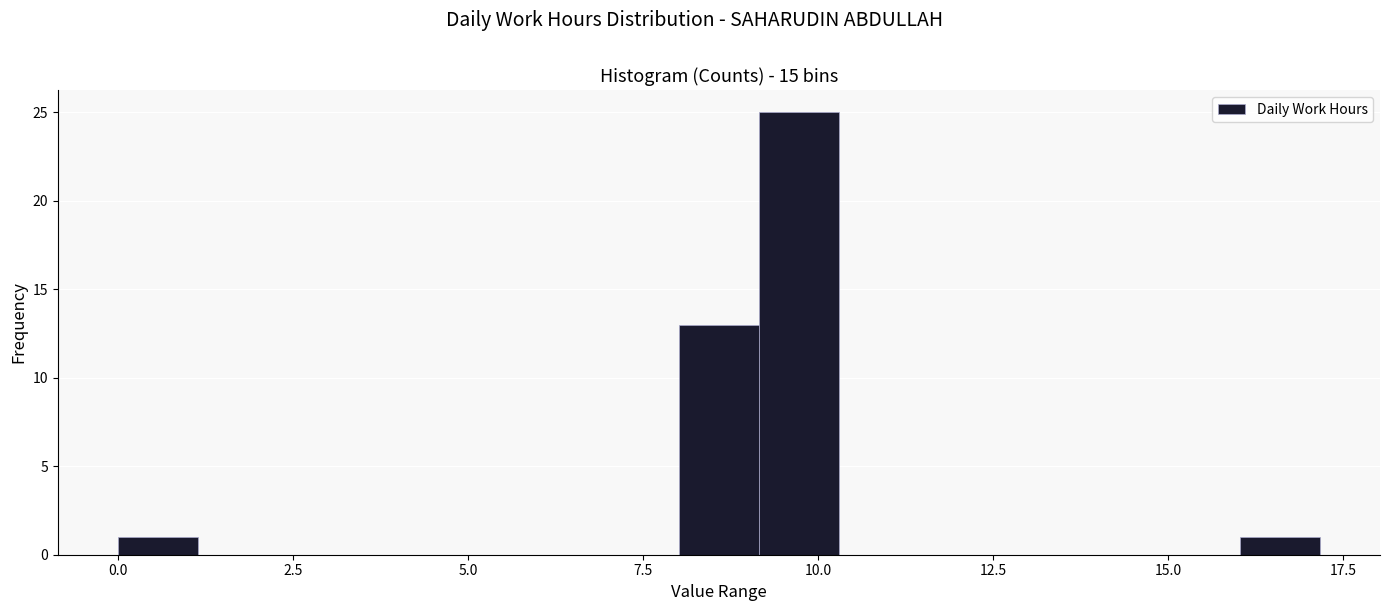

Read against the x-axis, roughly where is the centre of the tallest bar?

9.5